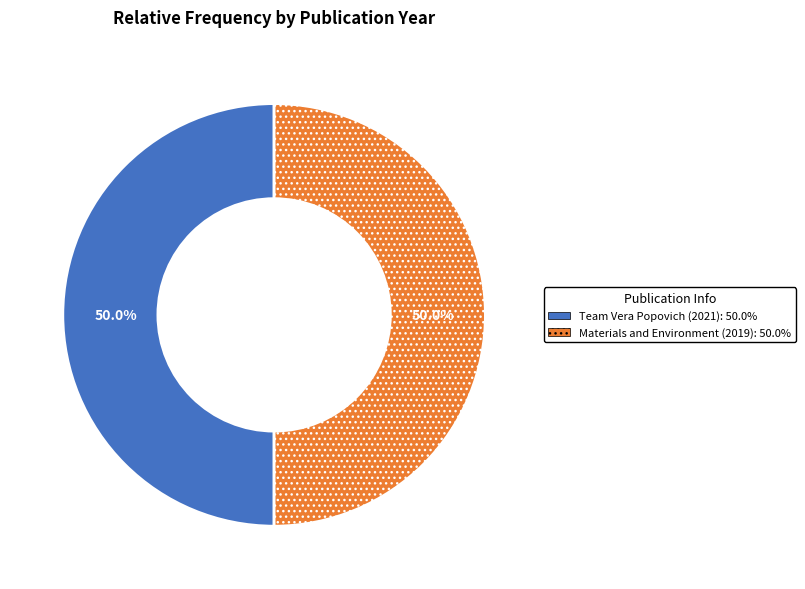

Count the number of slices in the pie.

2